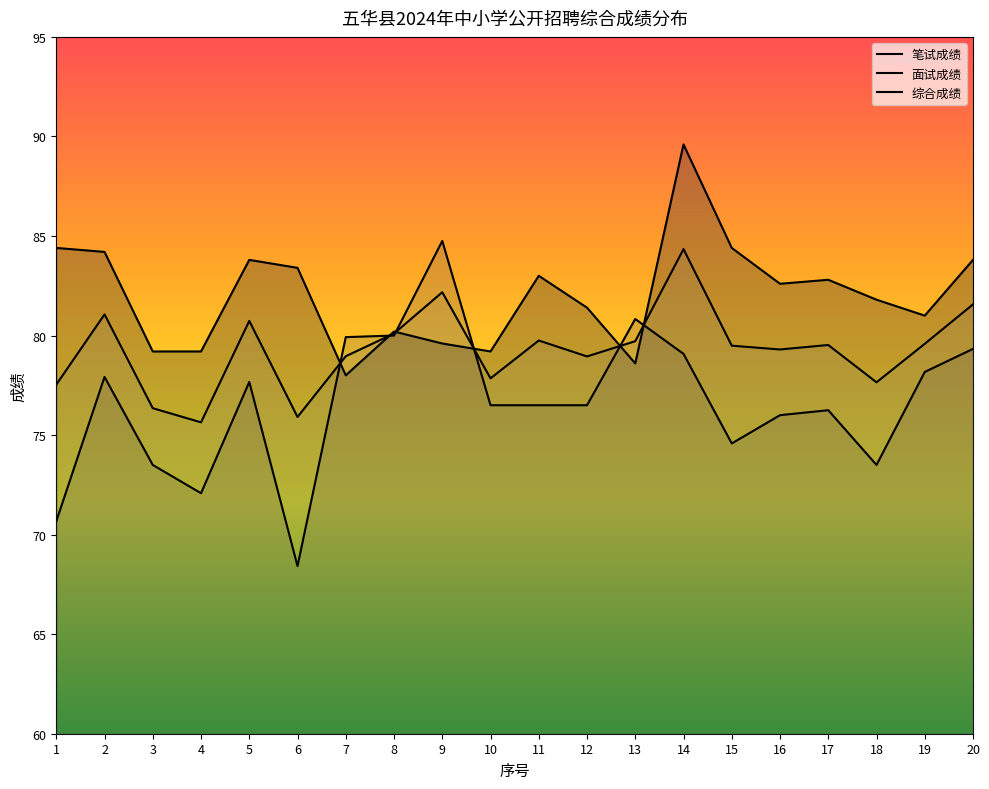

How many distinct data groups are displayed?

3